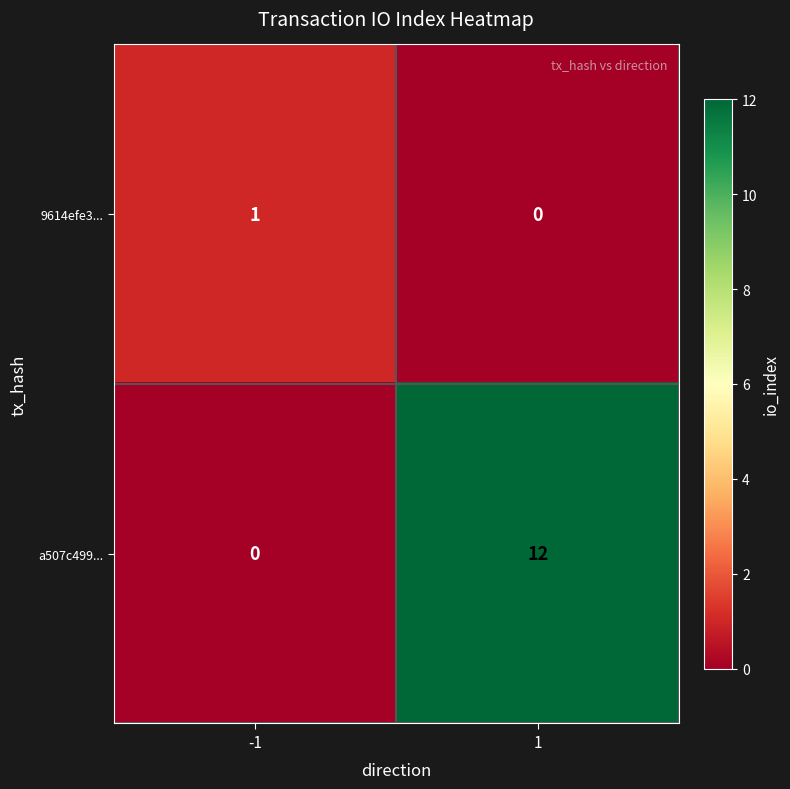

Between -1 and 1, which series saw the biggest shift?

a507c499...